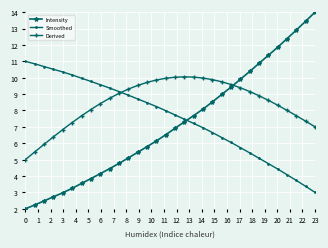

After their last crossing, which series has the higher values: Derived or Intensity?

Intensity